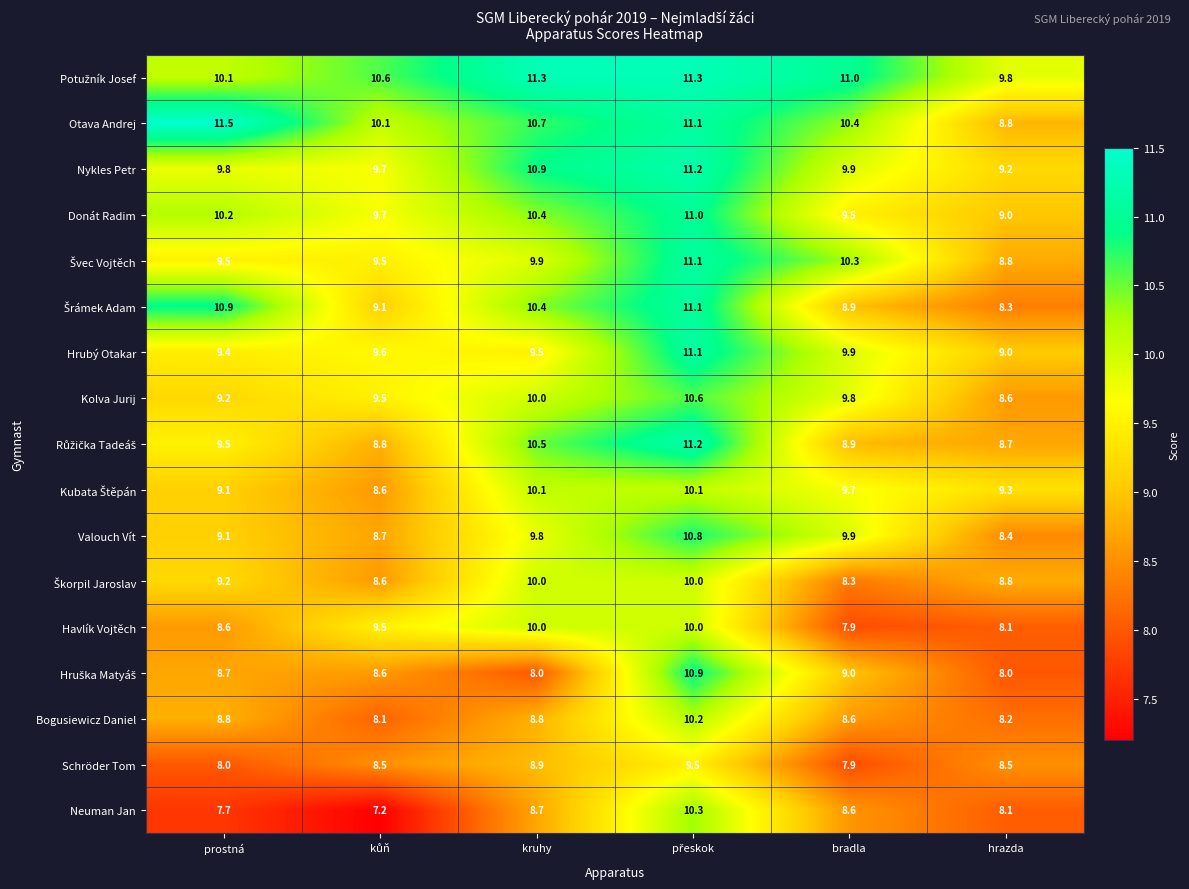

What is the difference between the maximum and minimum values in the Nykles Petr series?

2.0